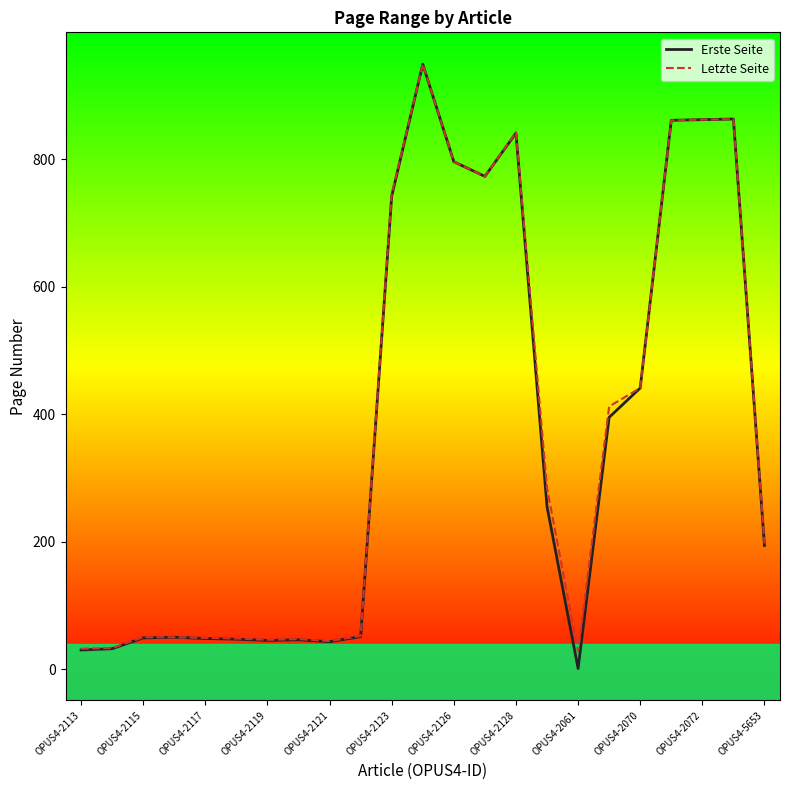

Which series has the widest spread of values?

Erste Seite